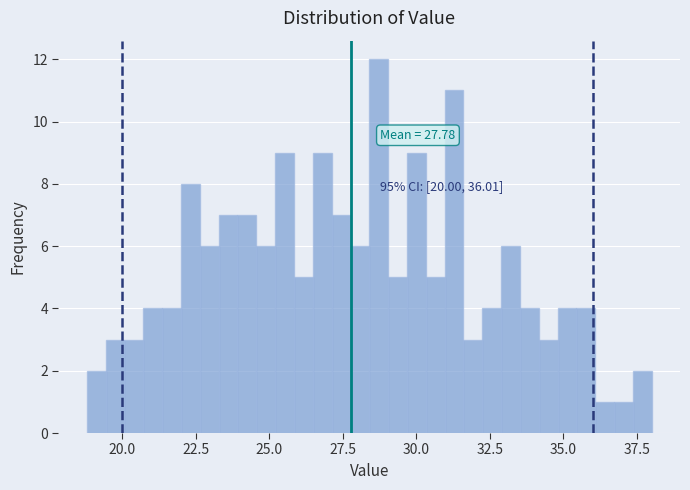

Read against the x-axis, roughly where is the centre of the tallest bar?

28.5